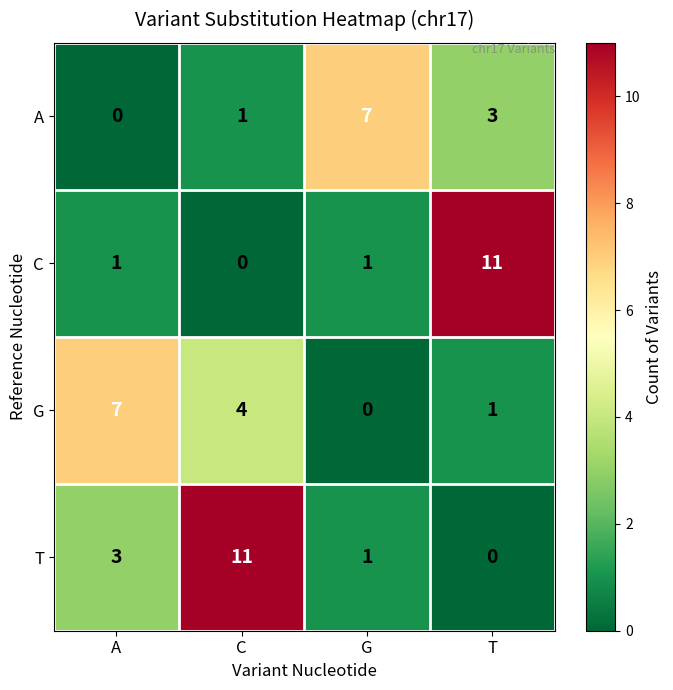

At how many categories does at least one series exceed 3?

4